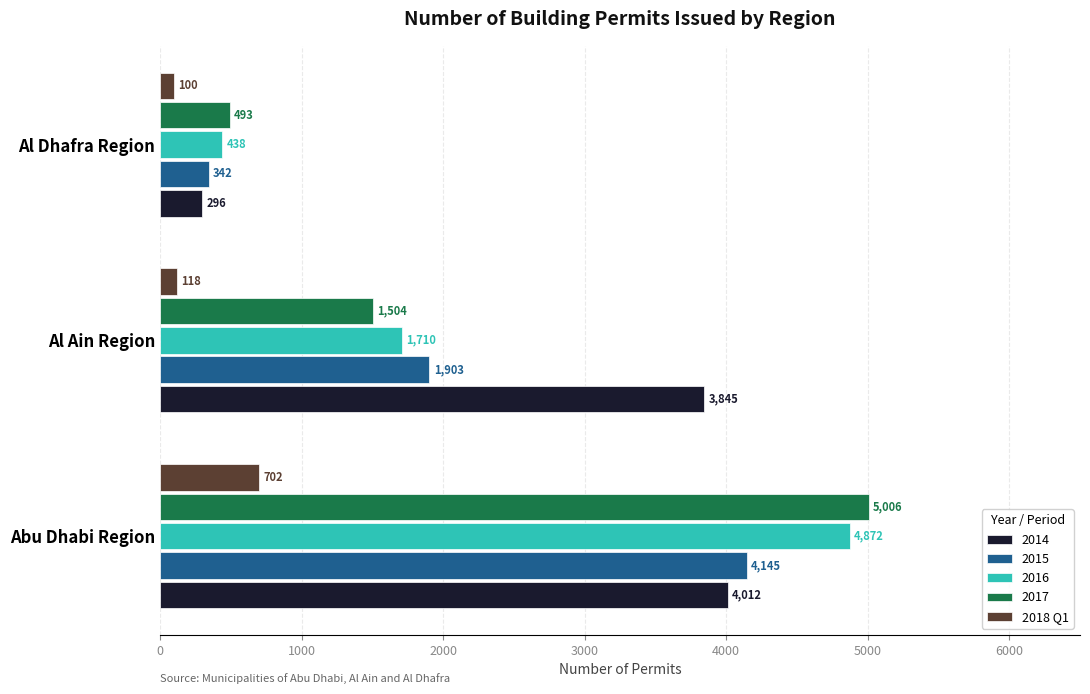

What is the sum of the 2016 values at Al Dhafra Region and Al Ain Region?

2148